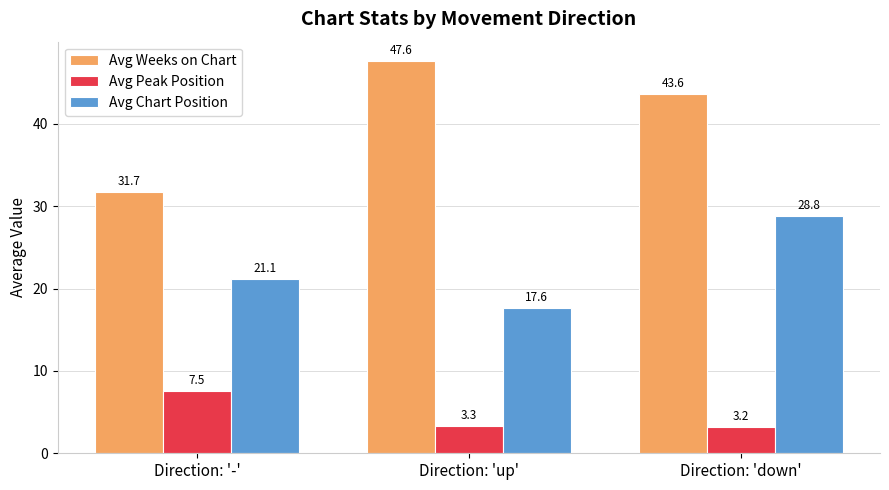

How many bars are there in each group?

3